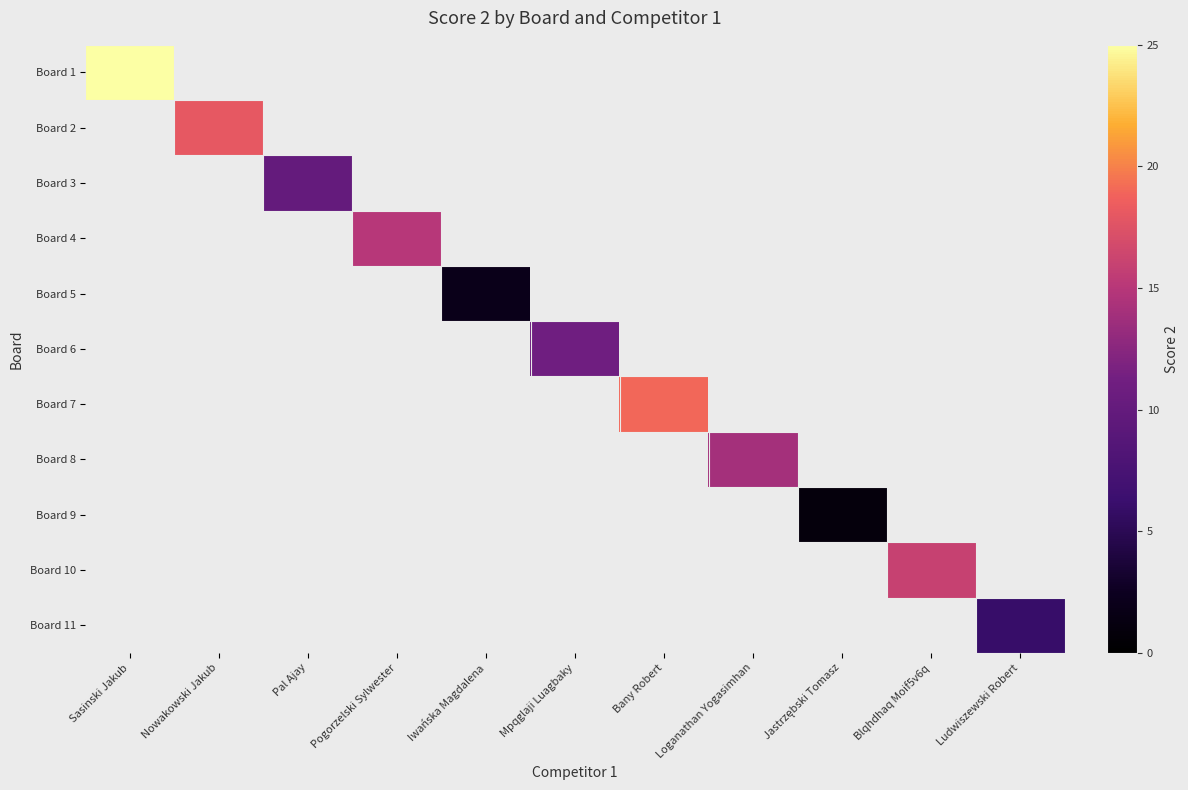

How many positive values does the Board 8 series have?

1